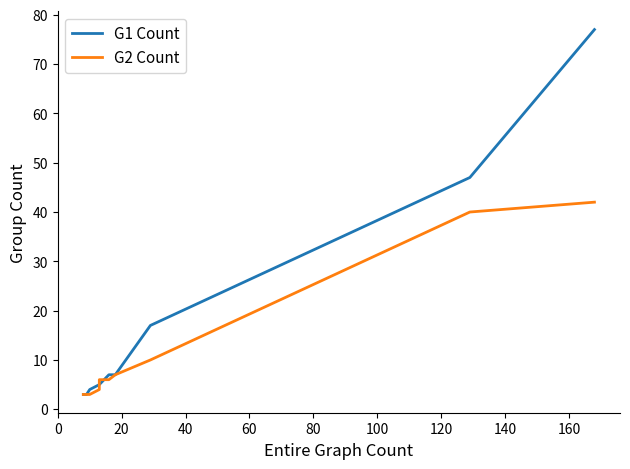

What is the value of the G1 Count point at the 6th from the left?

5